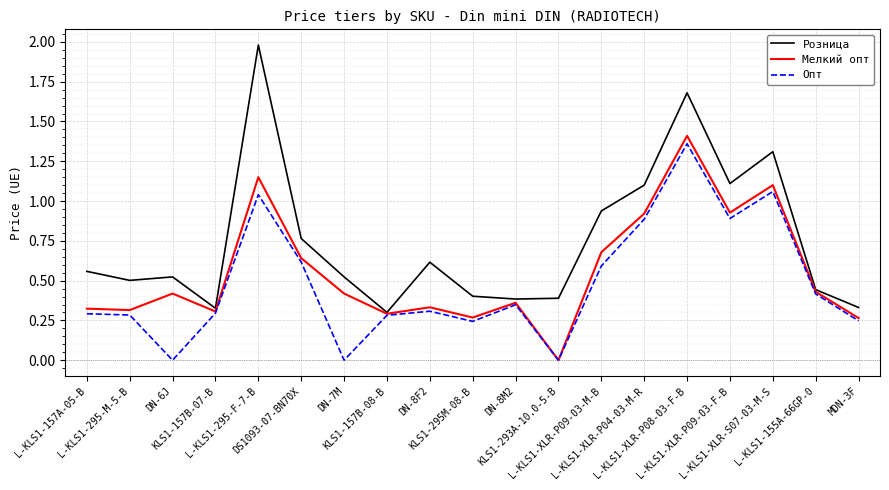

The value of Розница at DS1093-07-BN70X is 1.4. True or false?

False